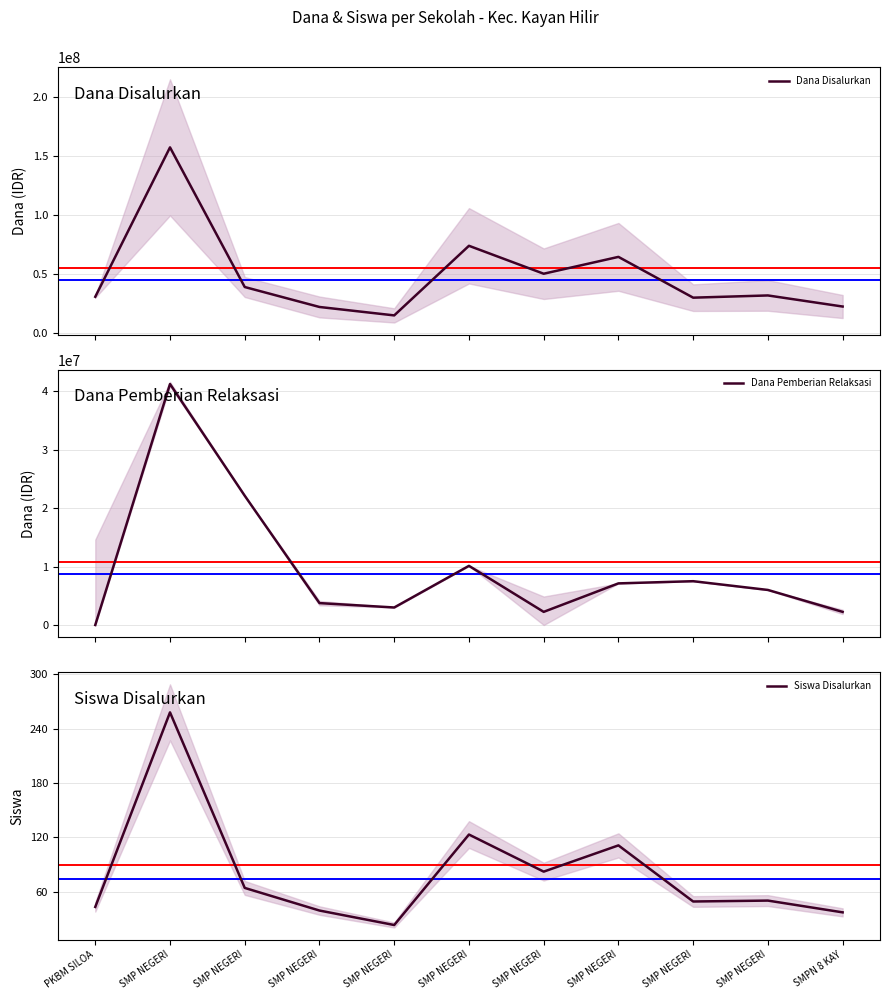

What is the difference between the highest and lowest values at SMP NEGERI?

157124742